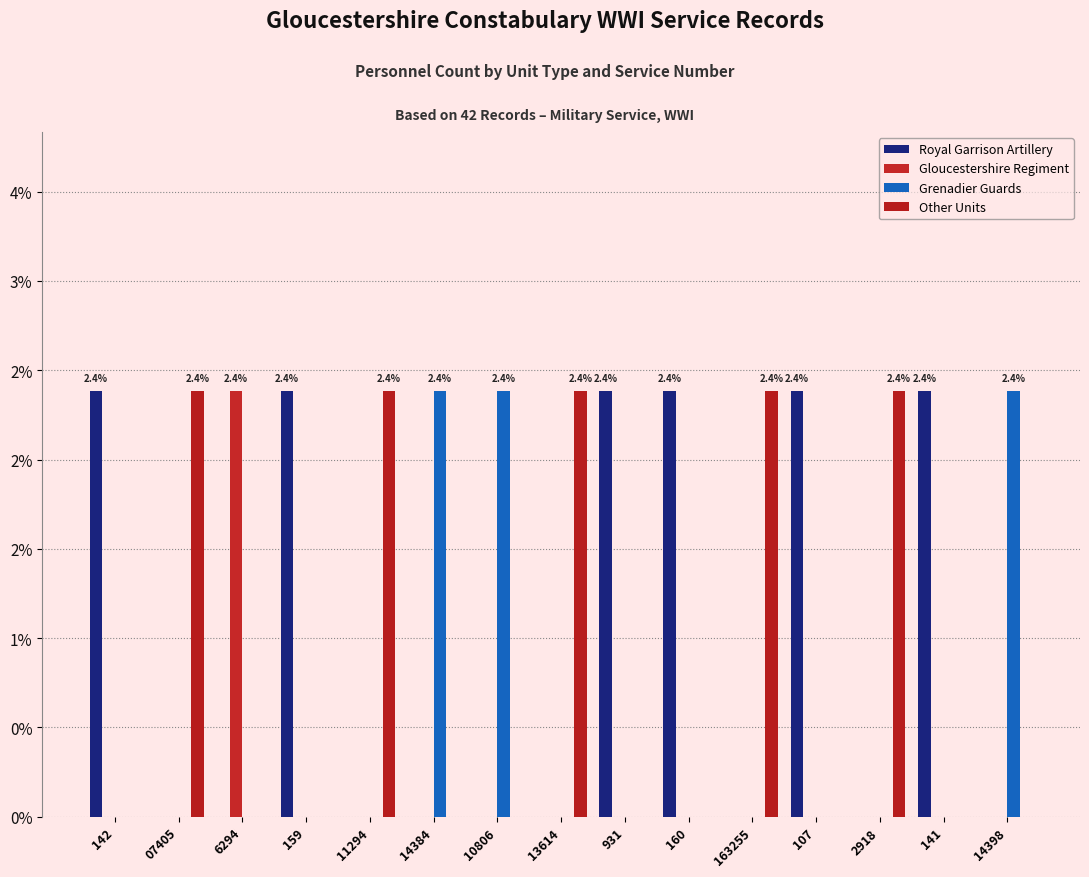

Is the value of Grenadier Guards at 2918 greater than the value of Gloucestershire Regiment at 07405?

No